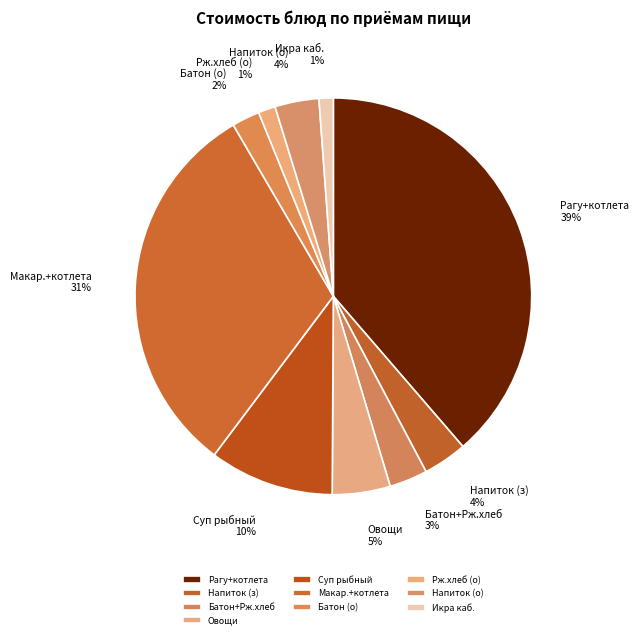

What percentage is the Батон+Рж.хлеб slice, to the nearest percent?

3%